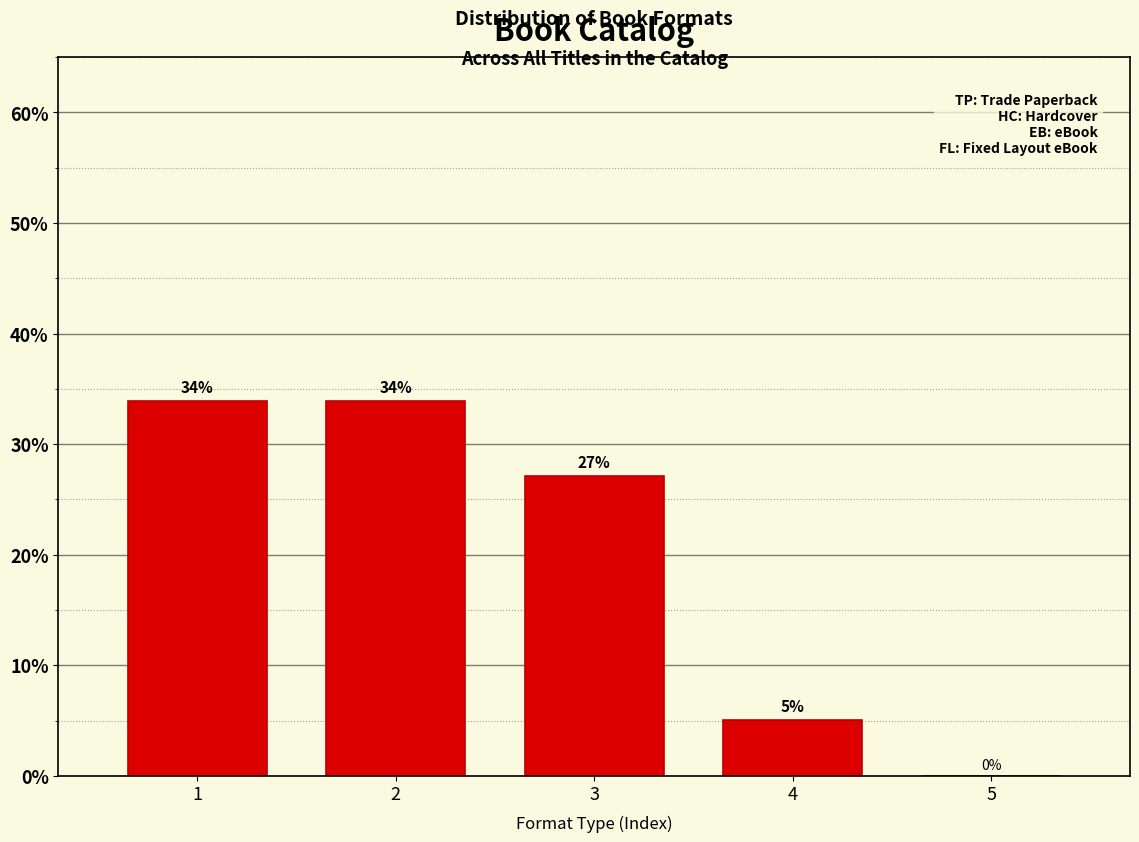

Read the value at 3.

27.1